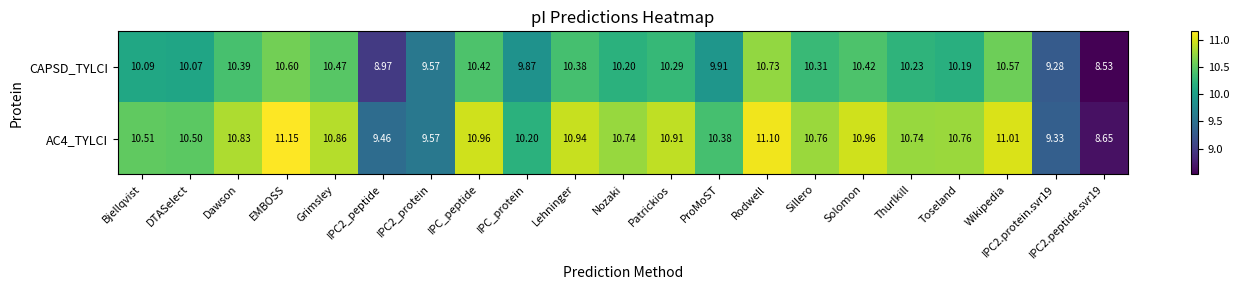

How many distinct data groups are displayed?

2